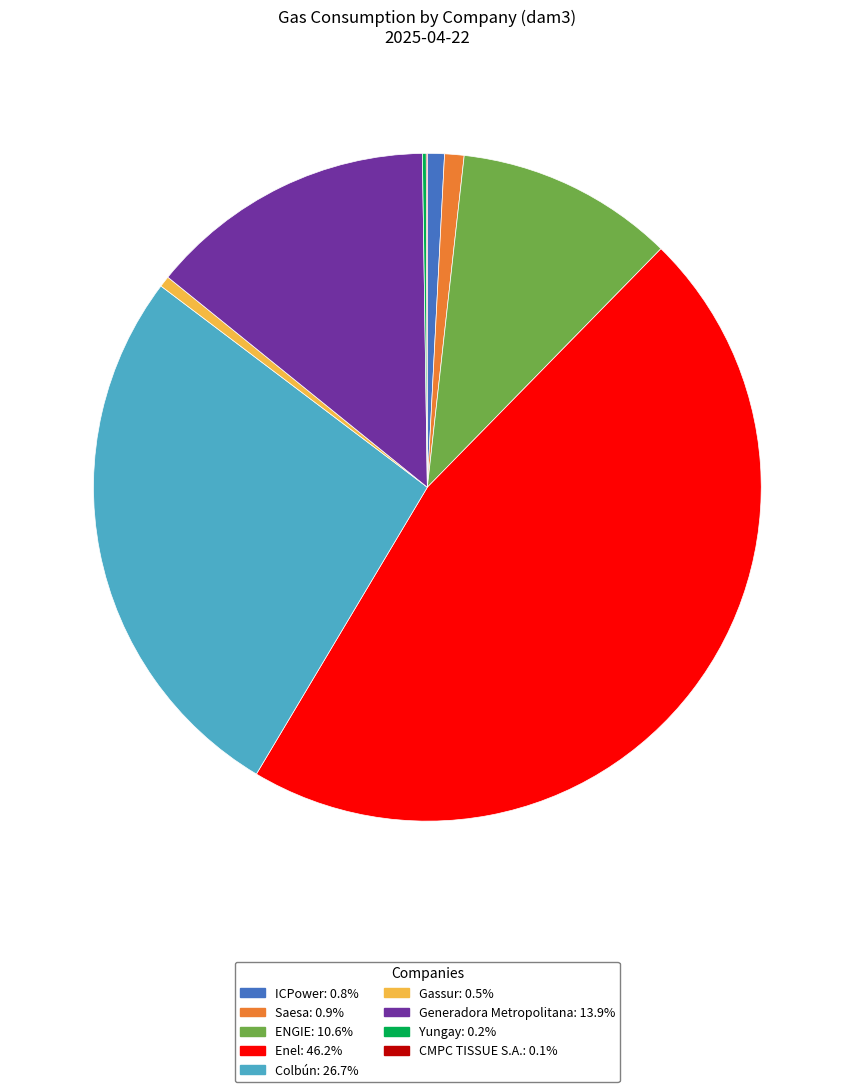

Which category has the biggest portion of the pie?

Enel